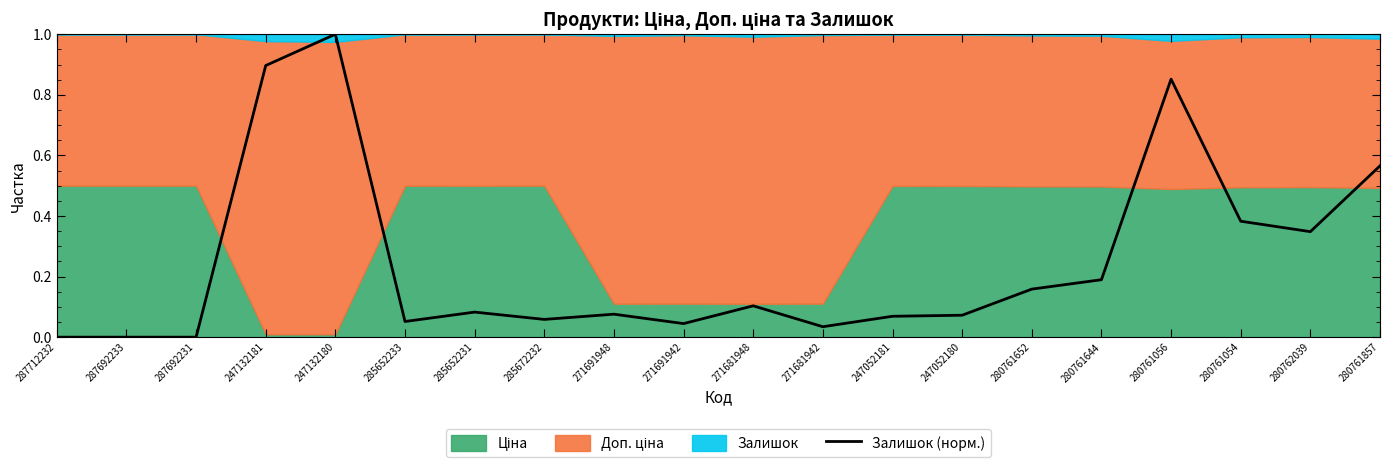

What is the value of the 16th point from the left?

0.2